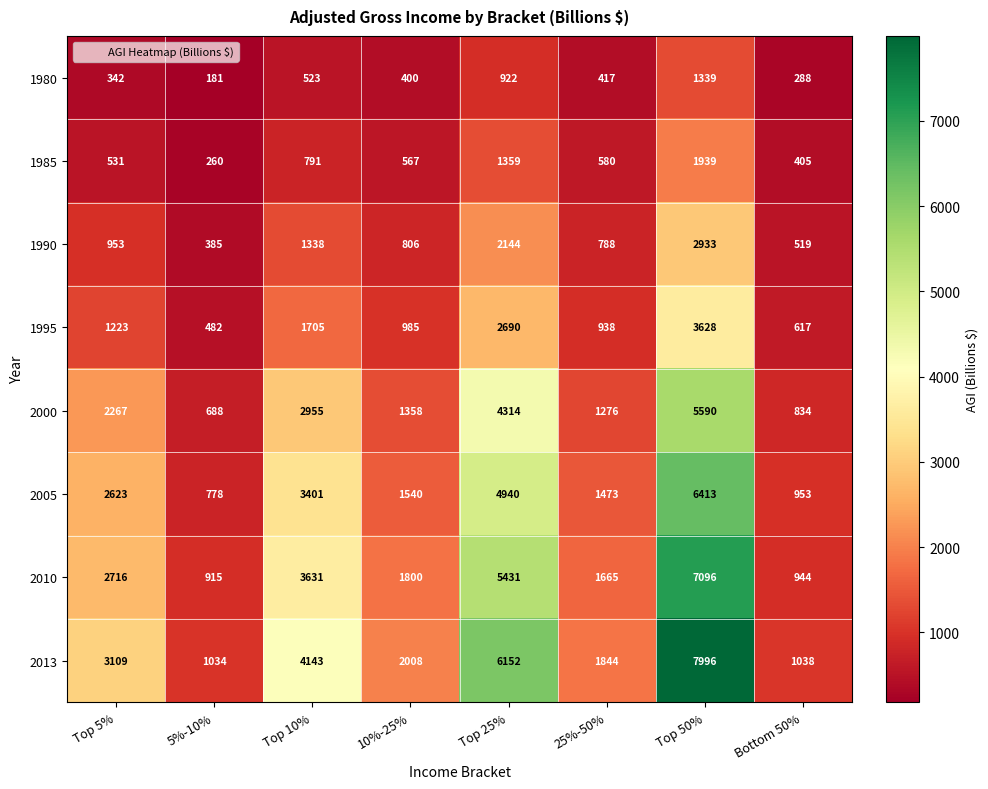

What is the smallest value displayed?

181